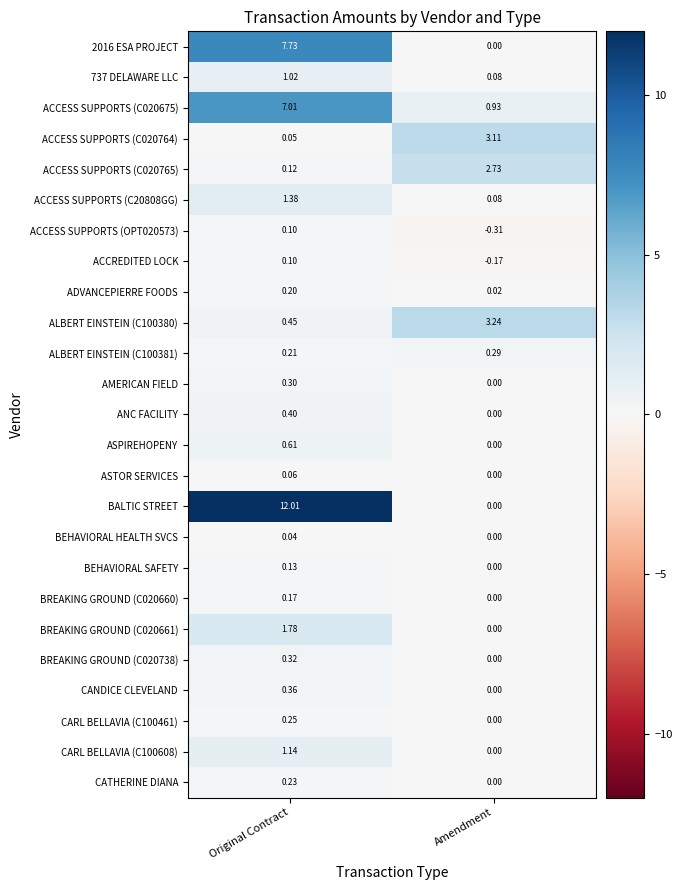

Rank the categories by CANDICE CLEVELAND value from lowest to highest.

Amendment, Original Contract